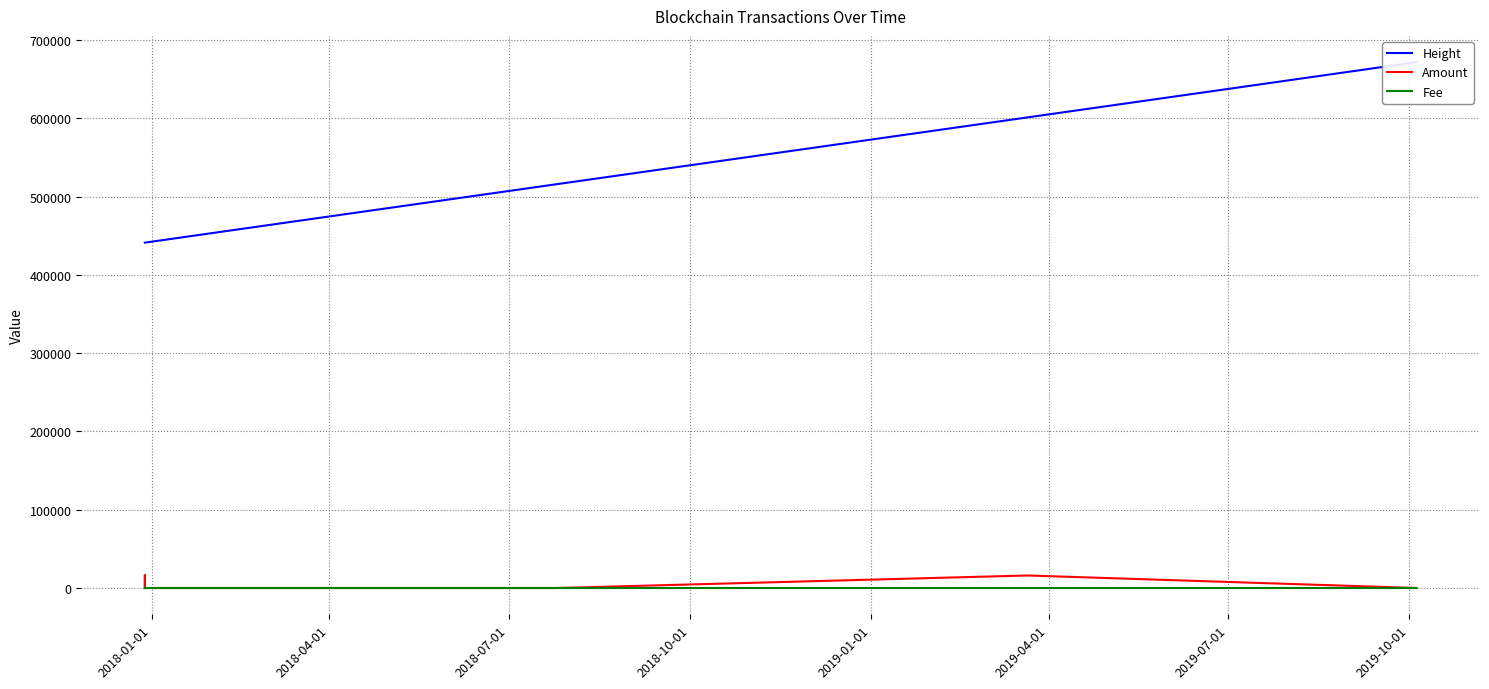

What is the label of the 8th point from the left?

2019-10-01